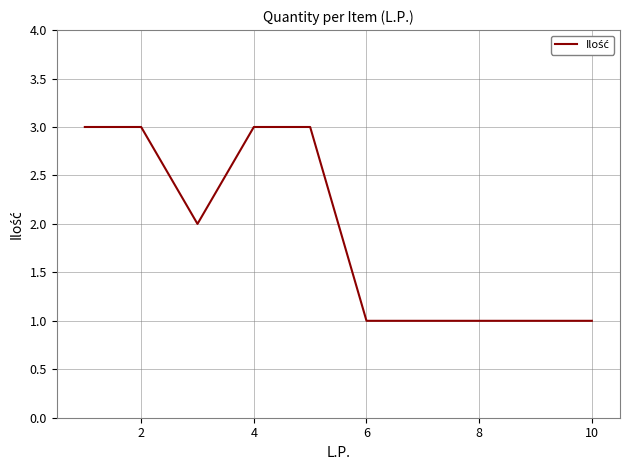

What is the maximum value shown in the chart?

3